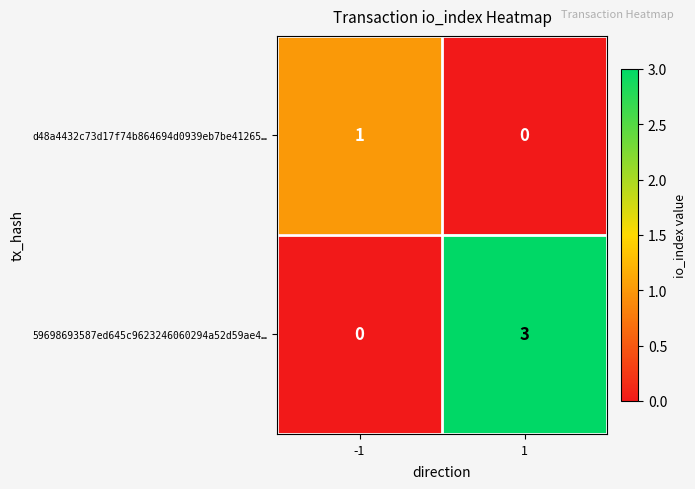

The value of d48a4432c73d17f74b864694d0939eb7be41265… at 1 is 0. True or false?

True